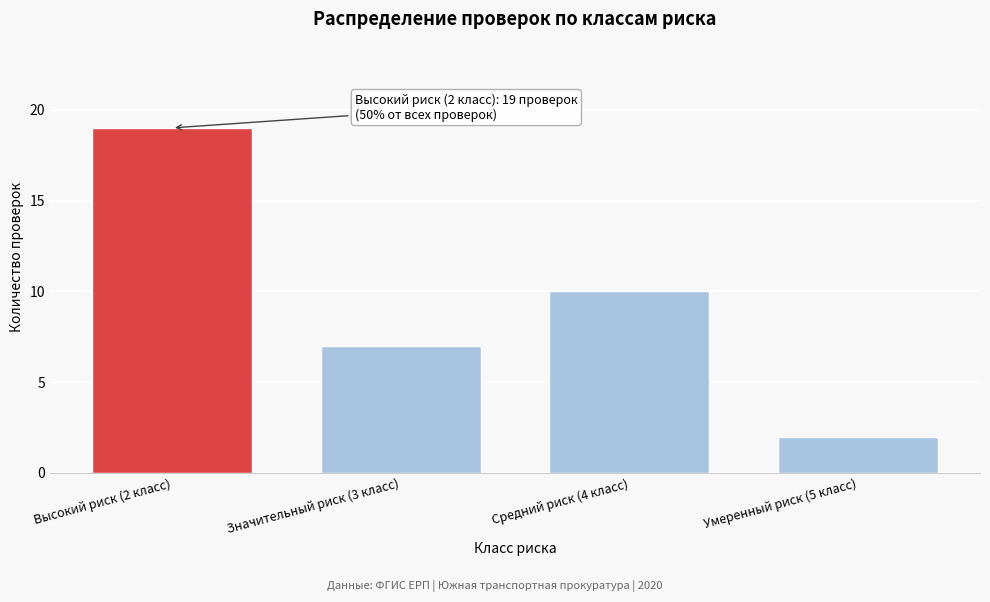

Reading left to right, transcribe all the data shown in this chart.

19	7	10	2